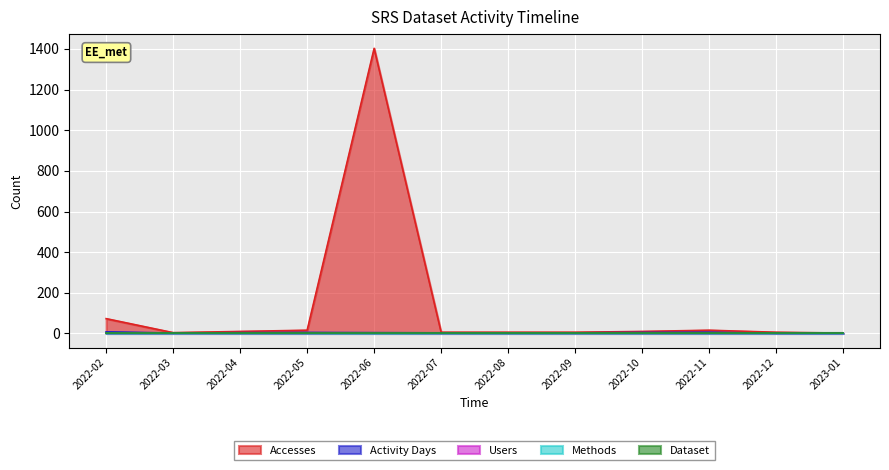

What is the greatest value displayed?

1403